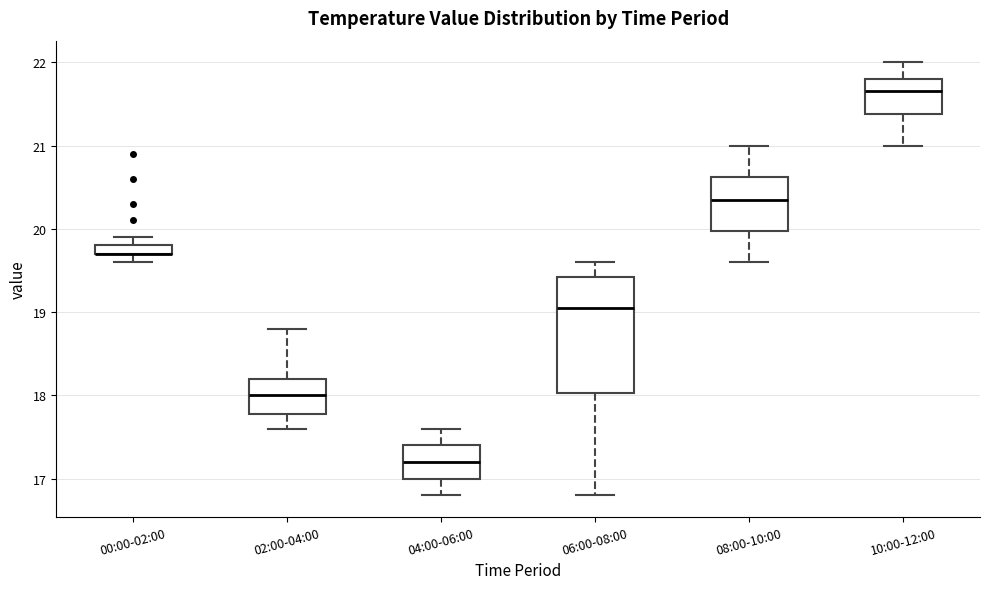

Which box is the tallest, from its lower edge to its upper edge?

06:00-08:00